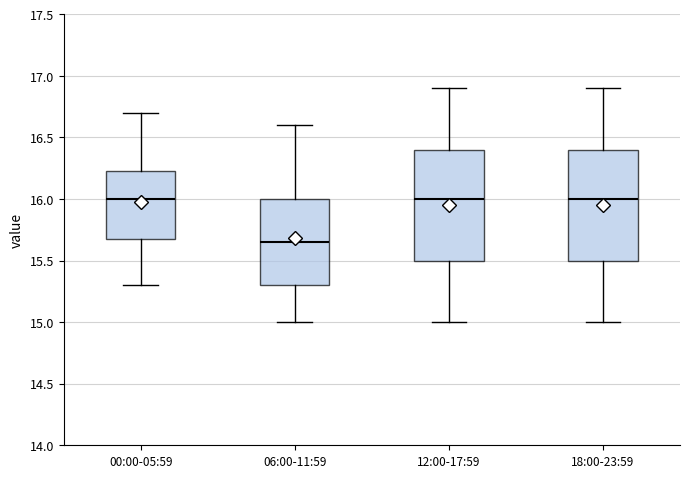

Reading left to right, transcribe this box plot: for each box, give where its median line is, the range the box spans, and where its two whiskers end, as read against the y-axis. The values are not printed on the chart, so give them approximately, as read against the axis.

00:00-05:59: median 16.00, box 15.70 to 16.25, whiskers 15.30 to 16.70
06:00-11:59: median 15.65, box 15.30 to 16.00, whiskers 15.00 to 16.60
12:00-17:59: median 16.00, box 15.50 to 16.40, whiskers 15.00 to 16.90
18:00-23:59: median 16.00, box 15.50 to 16.40, whiskers 15.00 to 16.90